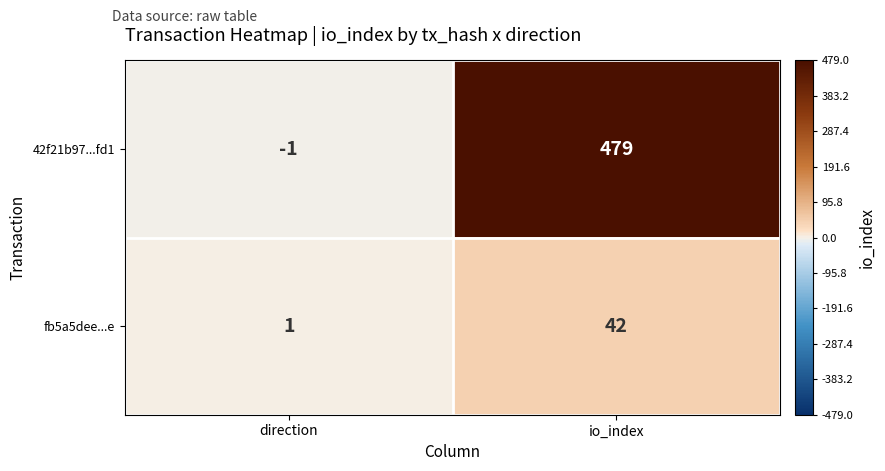

Rank the series at io_index from highest to lowest value.

42f21b97...fd1, fb5a5dee...e